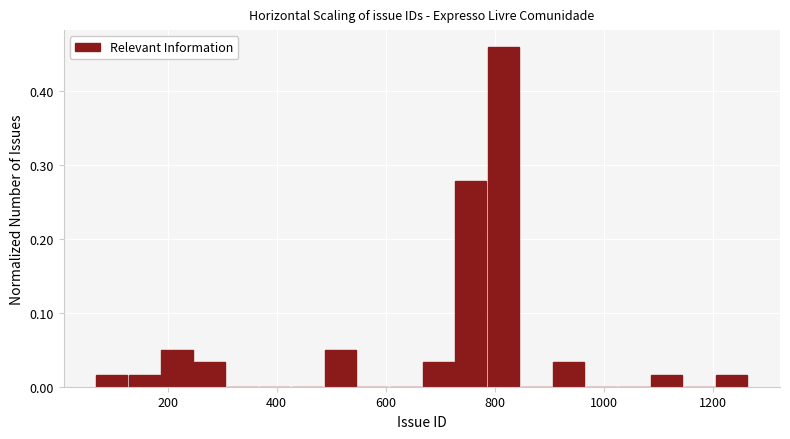

Read against the x-axis, roughly where is the centre of the tallest bar?

820